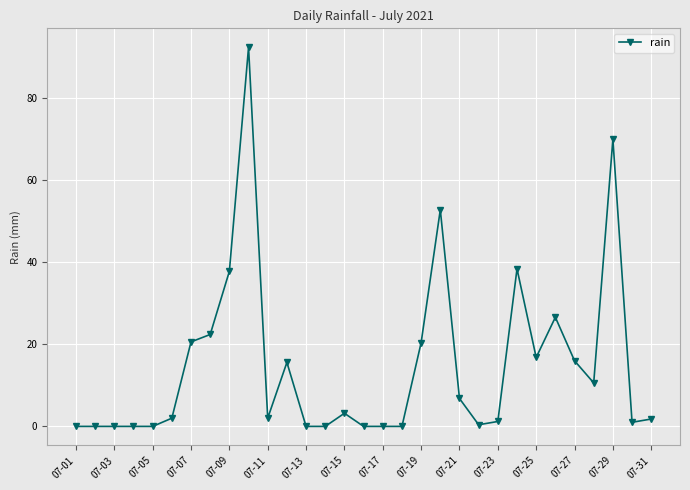

True or false: there are more than 0 points higher than both neighbors.

True